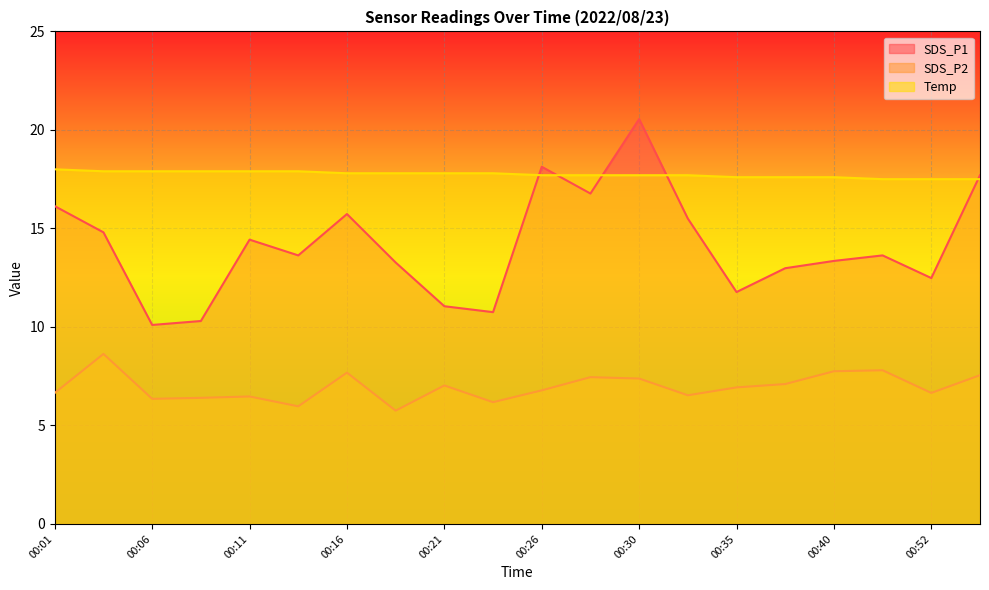

What is the spread (max minus min) of values at 00:40?

9.9